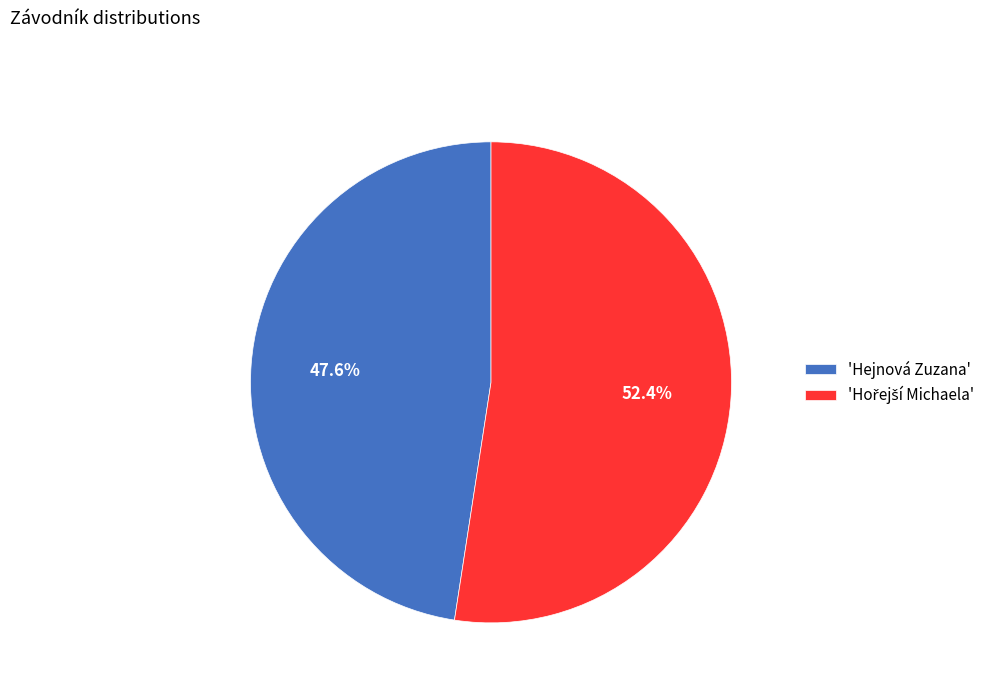

Is there a majority slice in this chart?

Yes